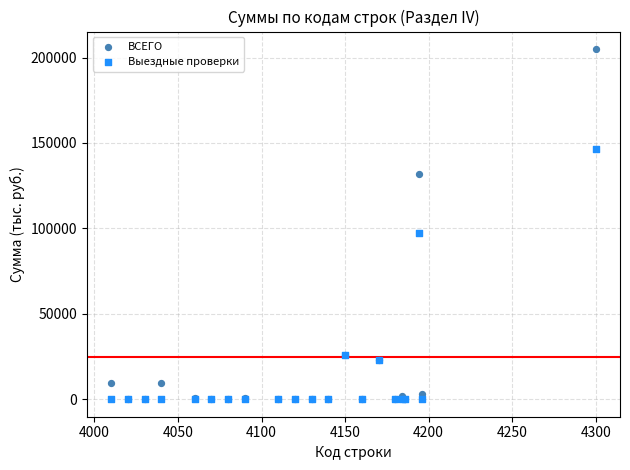

Which series has the largest Y range (max minus min)?

ВСЕГО